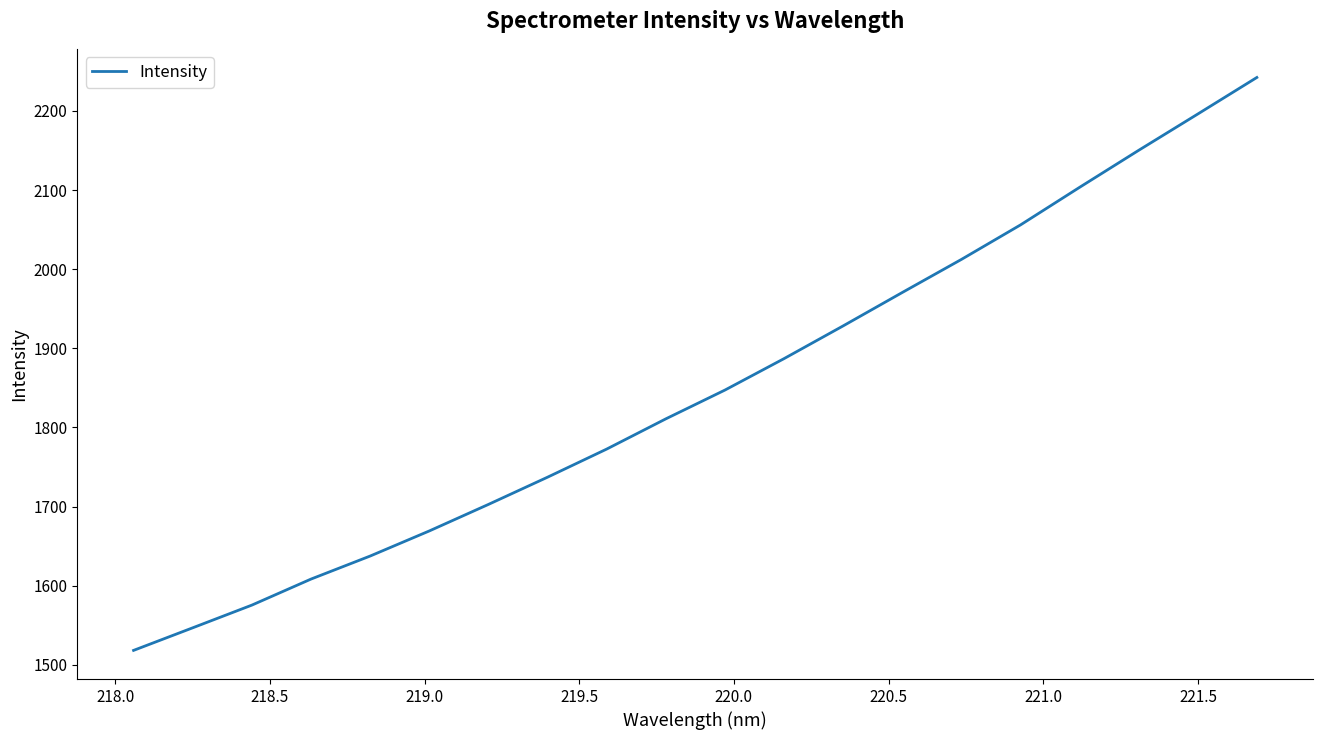

What is the maximum value shown in the chart?

2242.2